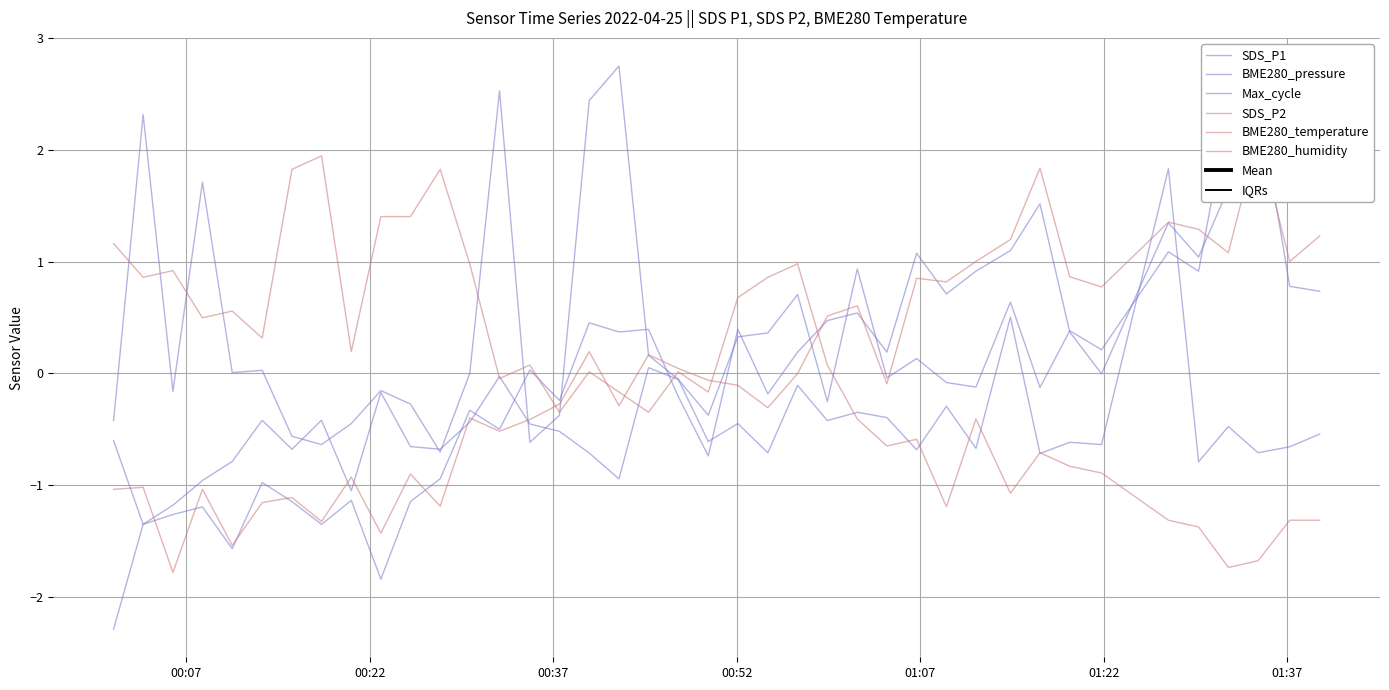

How many data points in BME280_pressure are less than 0?

25